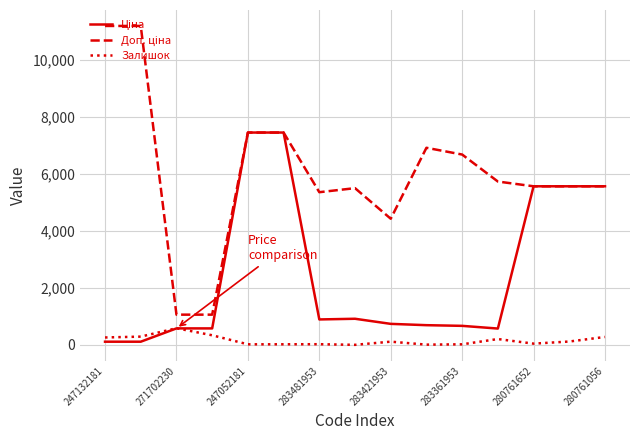

What is the maximum value shown in the chart?

11182.0